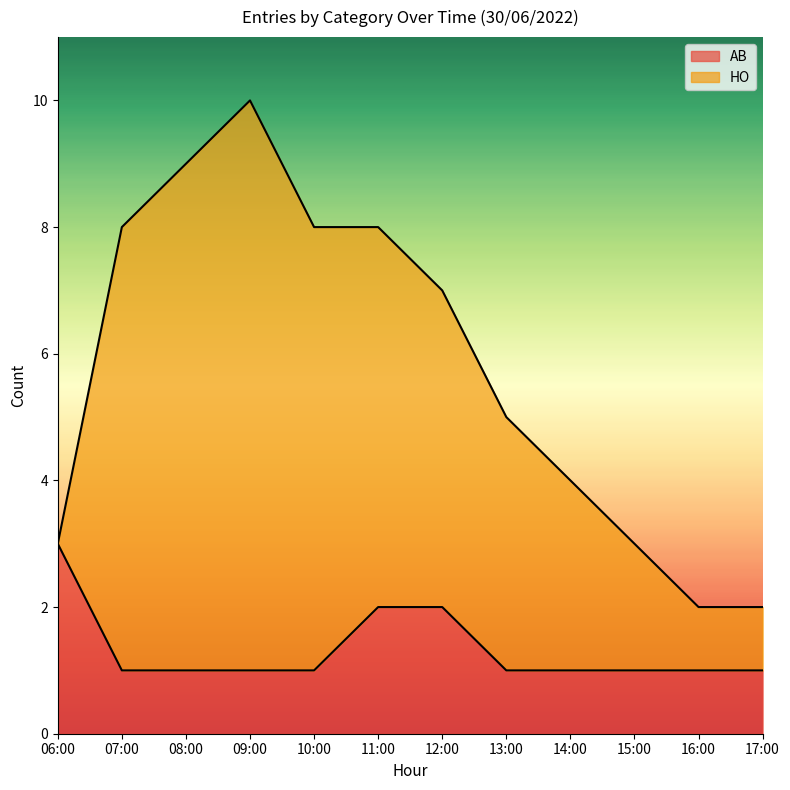

The value at 13:00 is 1. True or false?

False